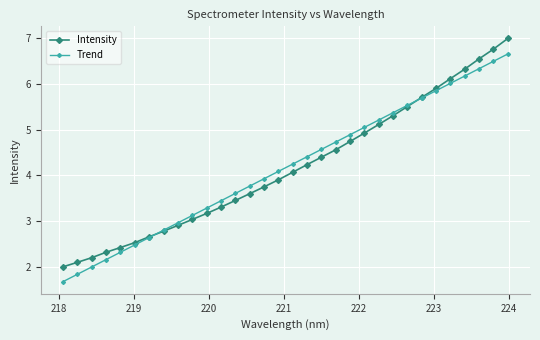

What is the maximum value for Intensity?

7.0